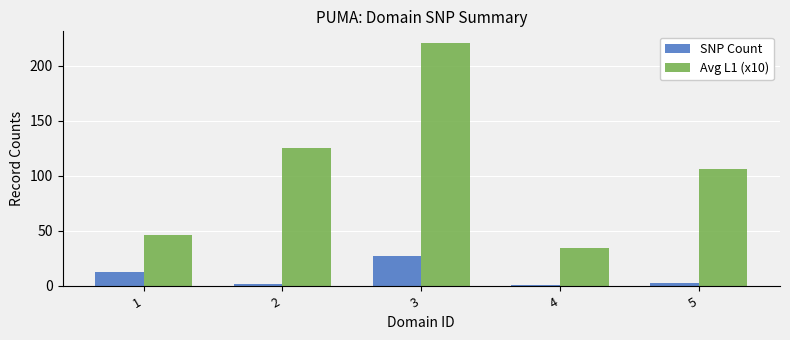

At how many categories does at least one series exceed 45?

4